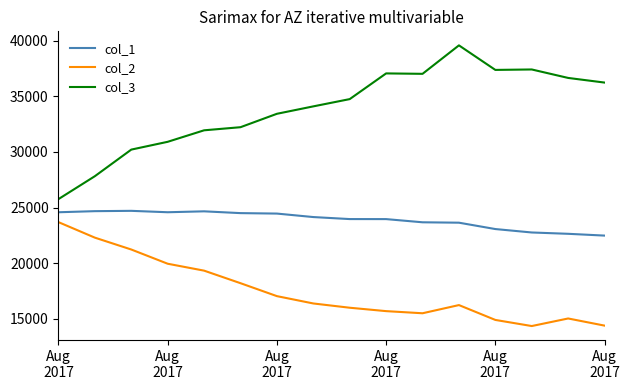

List the series in order of their overall mean, lowest first.

col_2, col_1, col_3